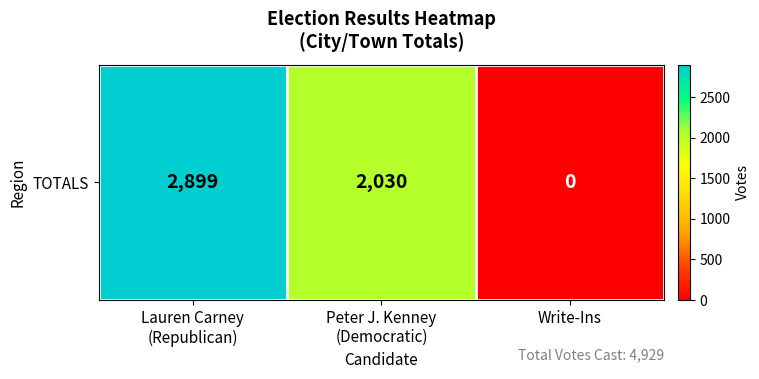

Which label corresponds to the smallest value in the chart?

Write-Ins